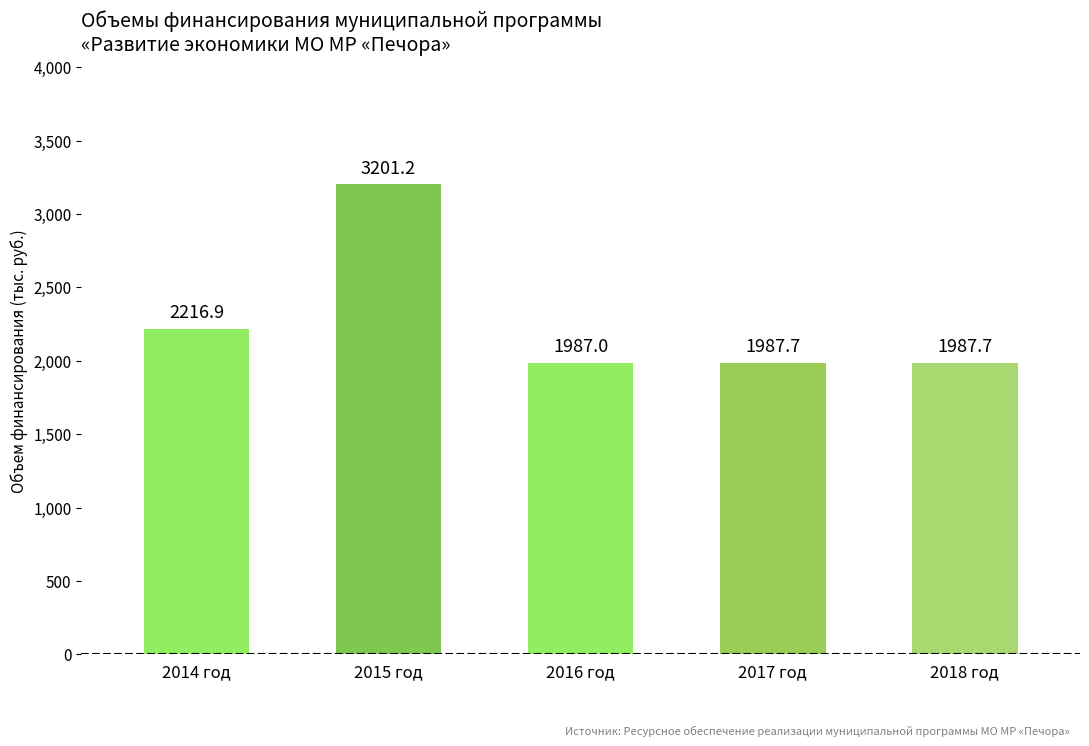

Read the value at 2016 год.

1987.0